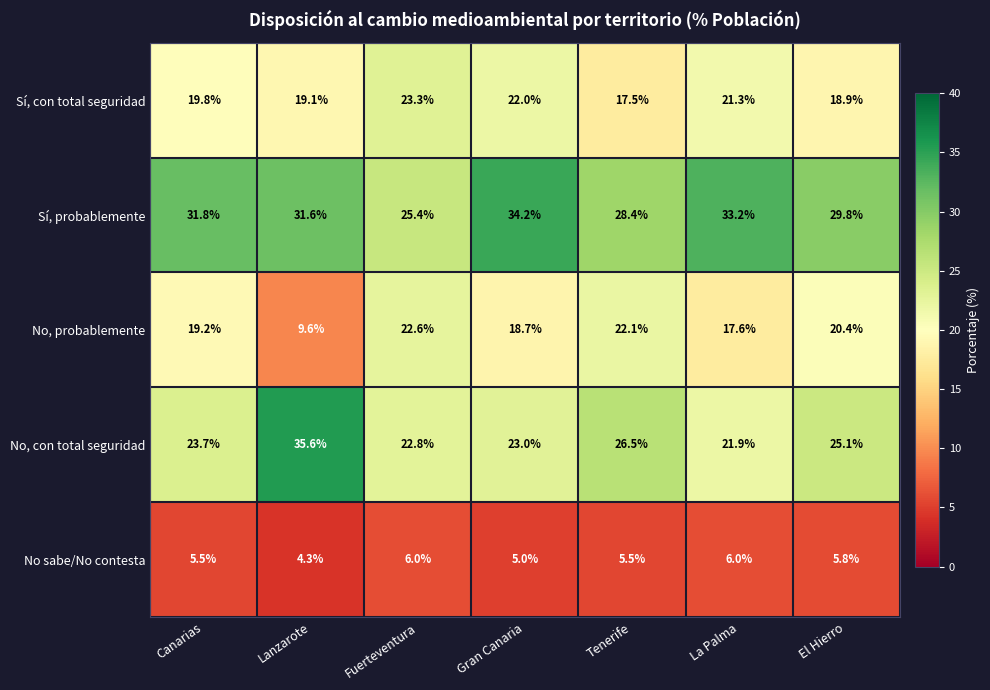

At how many categories does at least one series exceed 8?

7